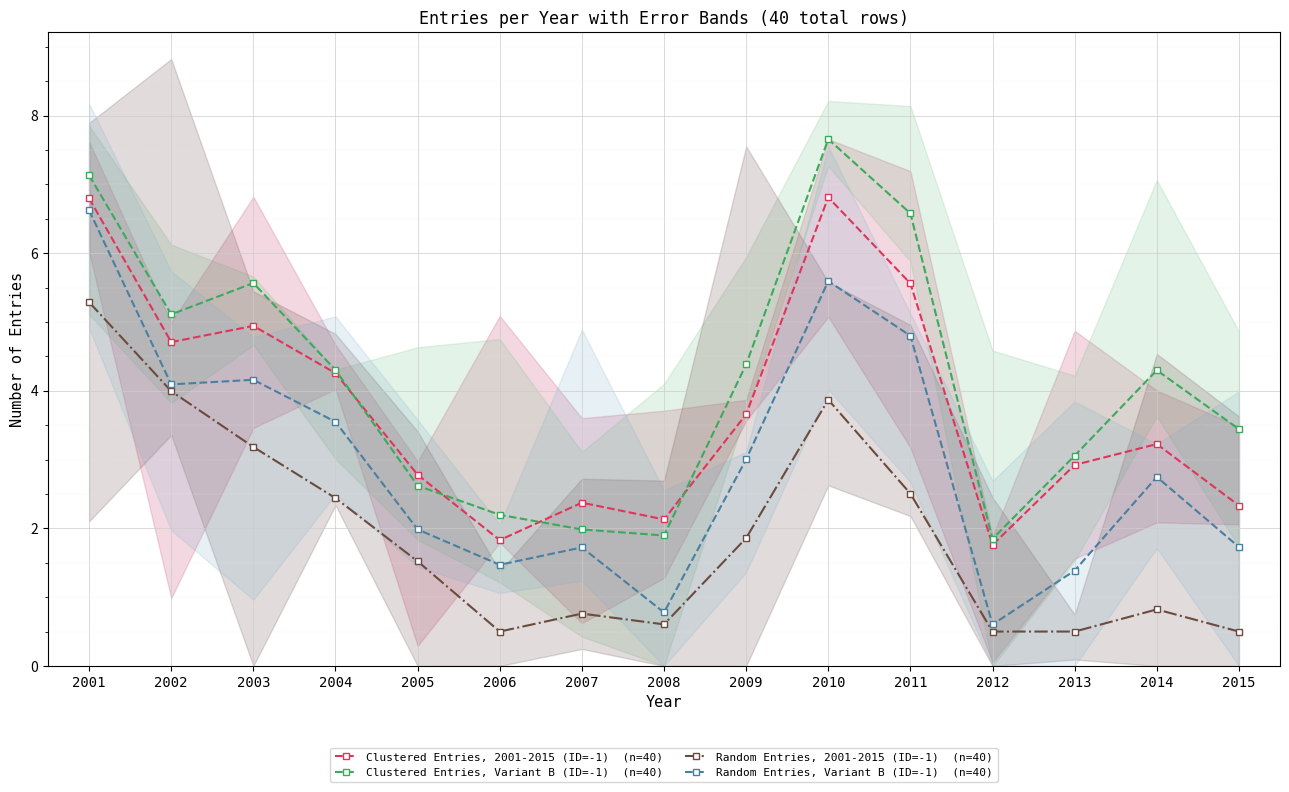

At which label does Random Entries, 2001-2015 (ID=-1)  (n=40) reach its minimum?

2006